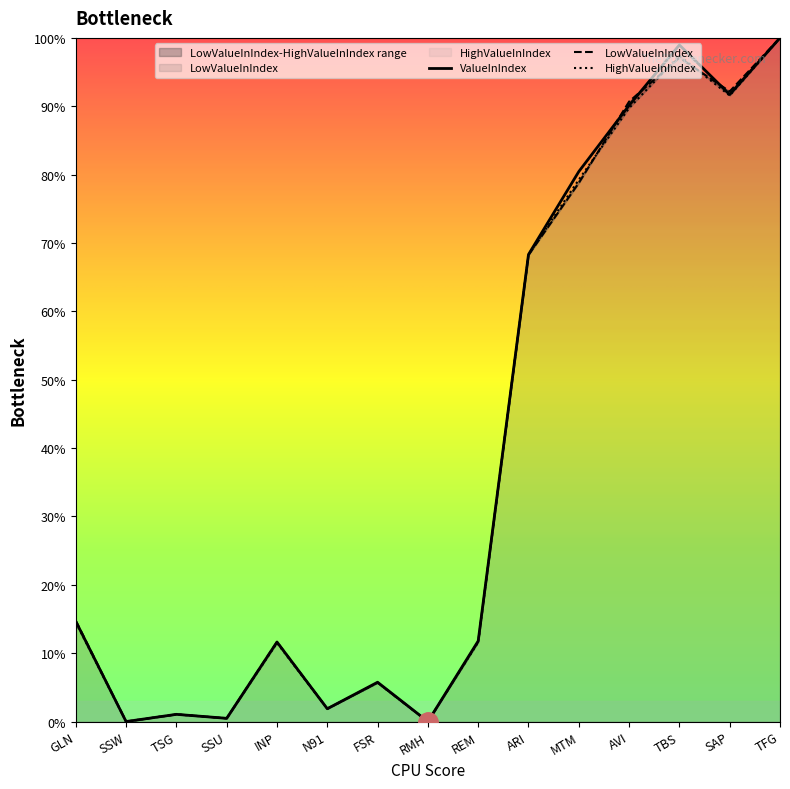

What are all the series names shown in the legend?

ValueInIndex, LowValueInIndex, HighValueInIndex